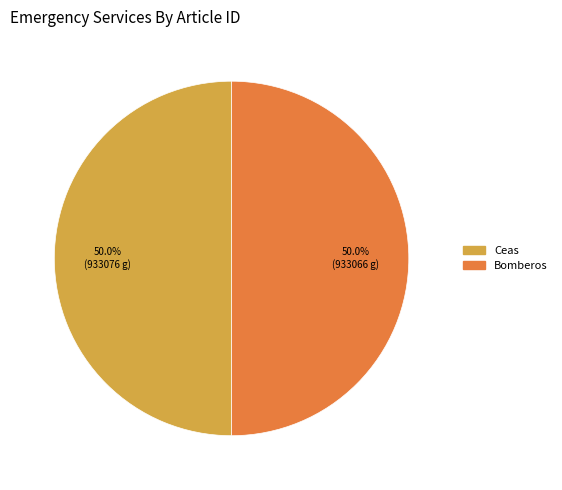

Approximately how many times larger is the value at Bomberos compared to Ceas?

1.0